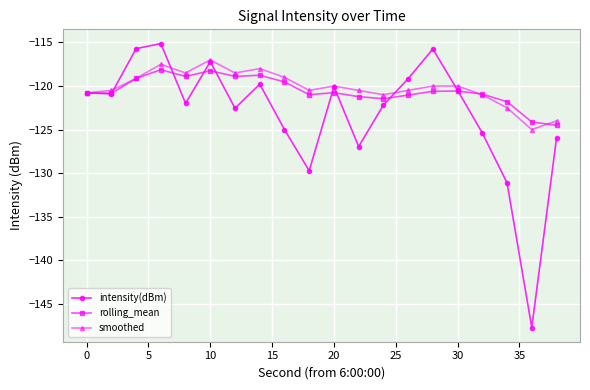

True or false: intensity(dBm) has more than 0 points higher than both neighbors.

True